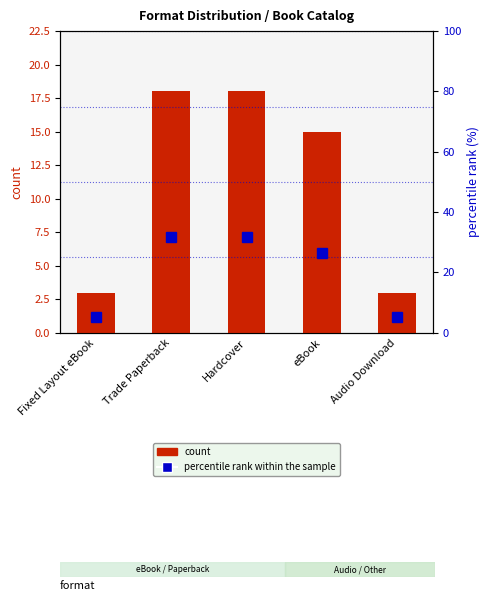

Where is percentile rank within the sample nearest to the value 18?

eBook